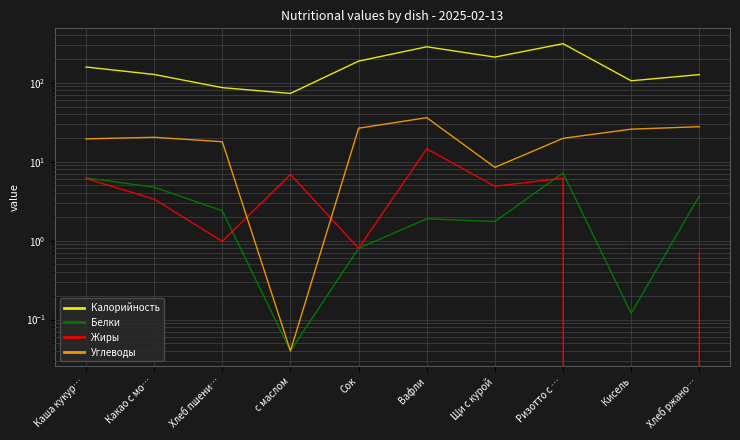

Reading left to right, list all the values displayed in this chart.

Калорийность: Каша кукур…=158.6	Какао с мо…=127.6	Хлеб пшени…=86.9	с маслом=73.4	Сок=188.4	Вафли=286.2	Щи с курой=211.9	Ризотто с …=313.2	Кисель=106.1	Хлеб ржано…=127.1
Белки: Каша кукур…=6.2	Какао с мо…=4.8	Хлеб пшени…=2.4	с маслом=0.0	Сок=0.8	Вафли=1.9	Щи с курой=1.8	Ризотто с …=7.2	Кисель=0.1	Хлеб ржано…=3.7
Жиры: Каша кукур…=6.1	Какао с мо…=3.4	Хлеб пшени…=1.0	с маслом=6.9	Сок=0.8	Вафли=14.6	Щи с курой=4.9	Ризотто с …=6.2	Кисель=0.0	Хлеб ржано…=0.7
Углеводы: Каша кукур…=19.5	Какао с мо…=20.4	Хлеб пшени…=17.9	с маслом=0.0	Сок=26.6	Вафли=36.2	Щи с курой=8.5	Ризотто с …=19.8	Кисель=25.9	Хлеб ржано…=27.8